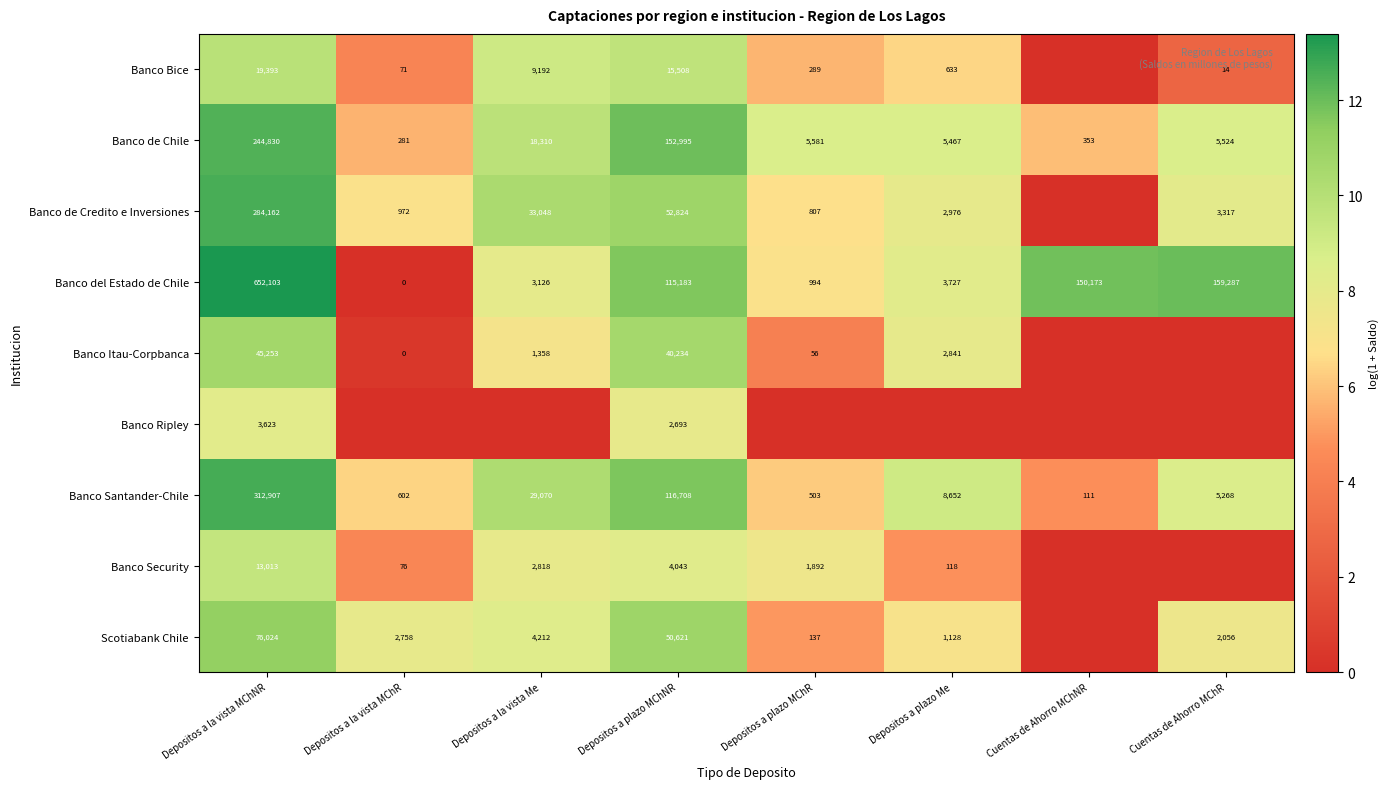

What is the total value across all series at Cuentas de Ahorro MChR?

47.6